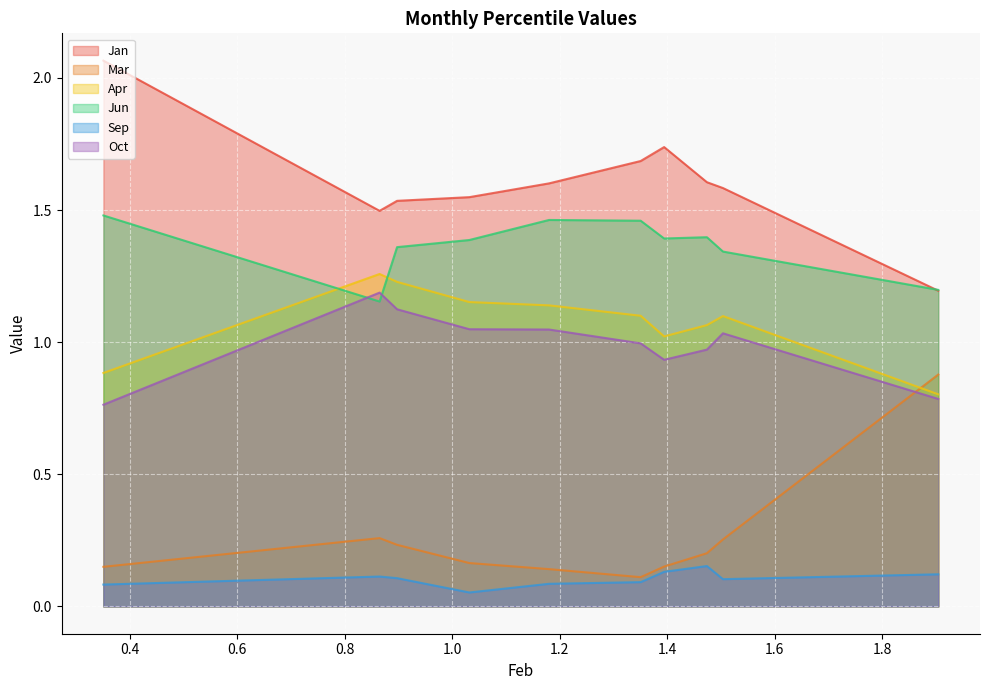

What is the highest value of the Oct series?

1.2